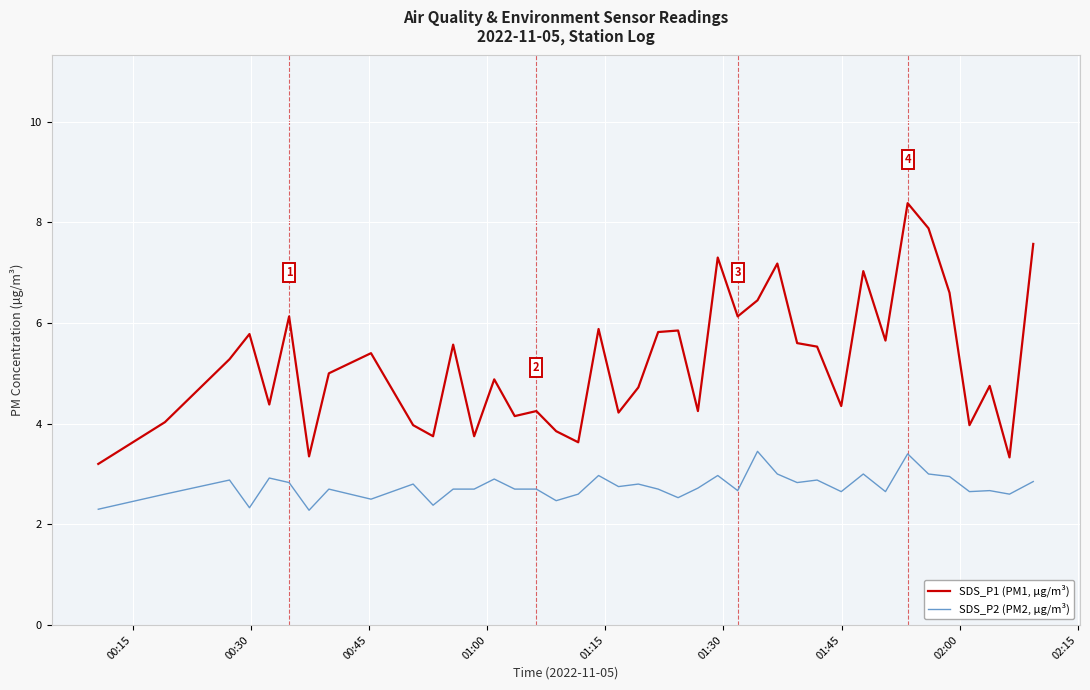

What is the difference between the maximum and minimum values in the SDS_P2 (PM2, µg/m³) series?

1.2